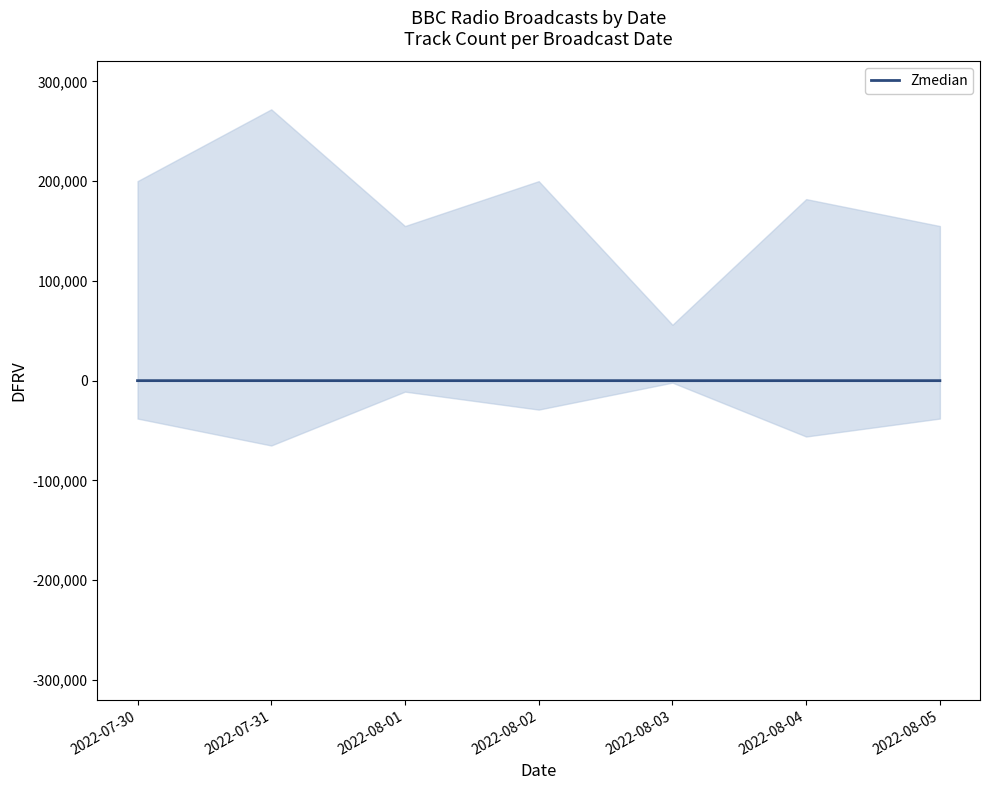

Count the number of data series in this chart.

1